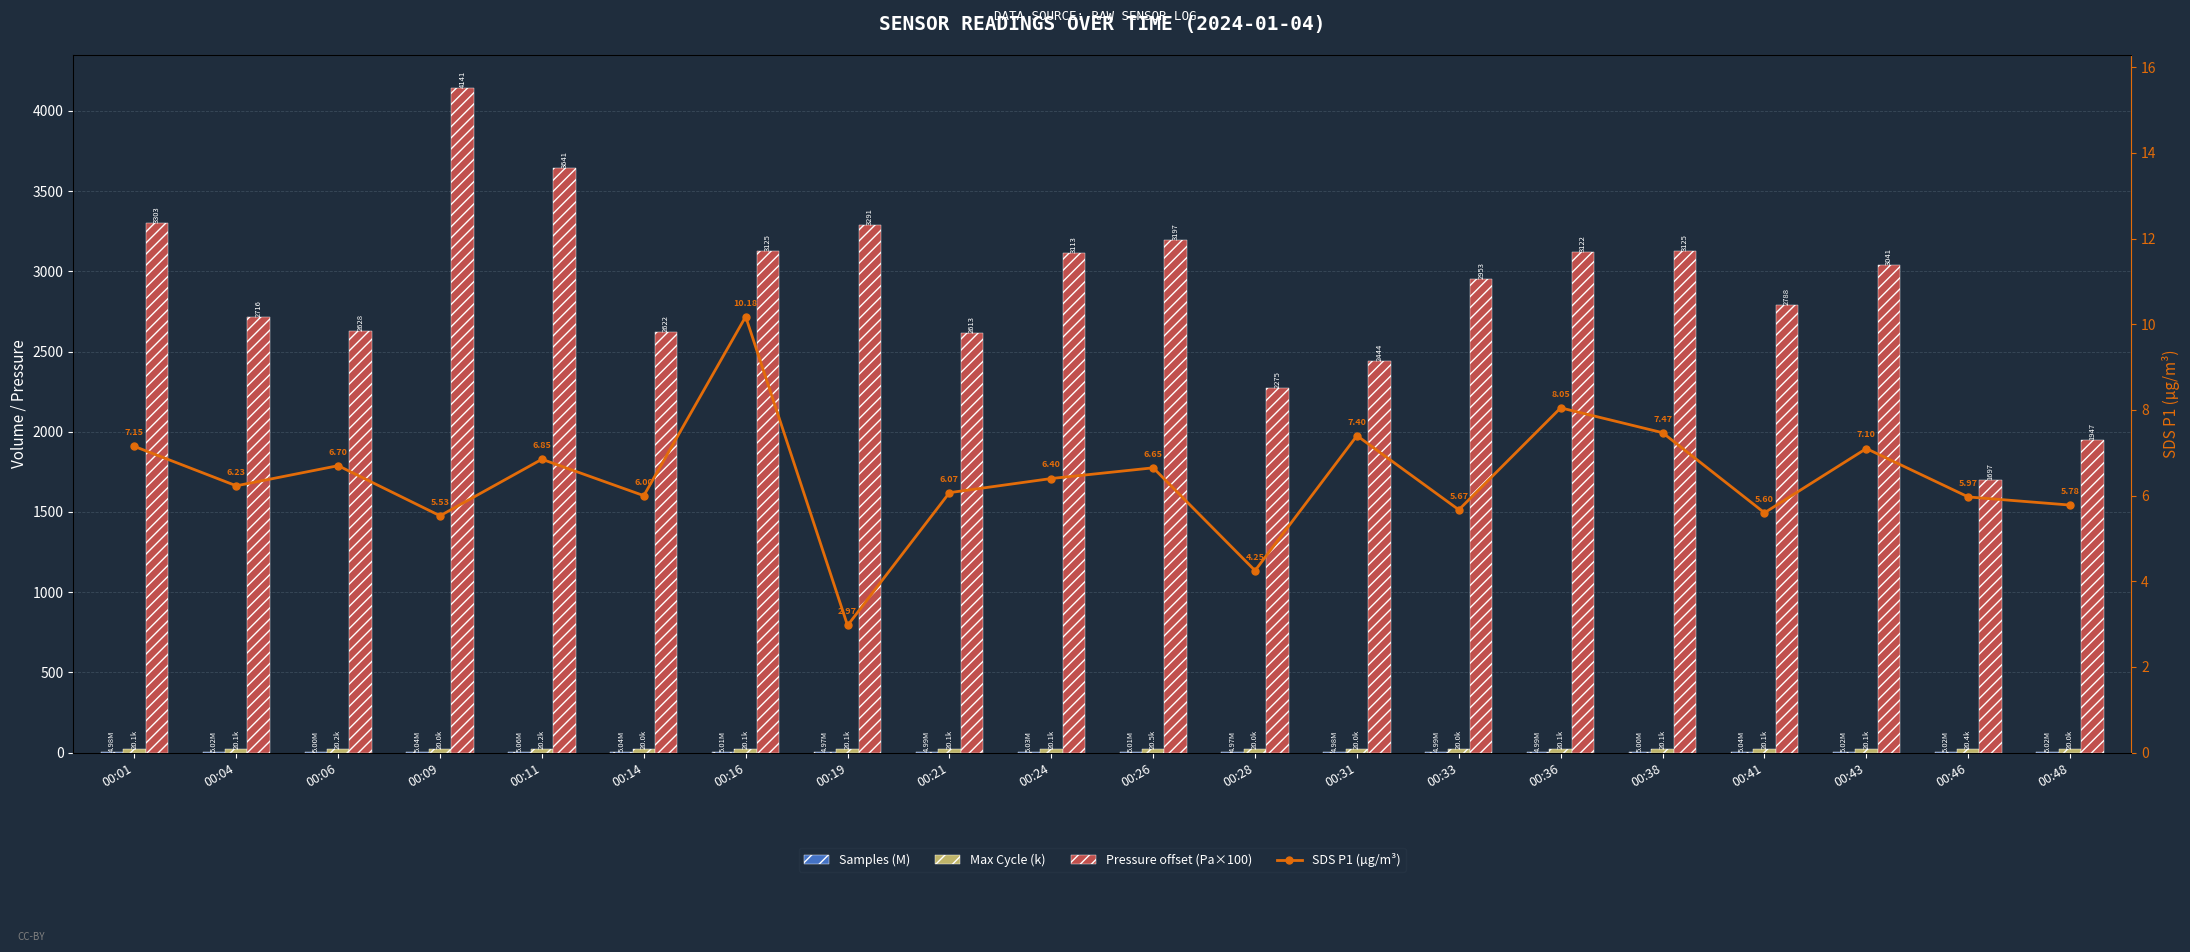

How many distinct data groups are displayed?

4